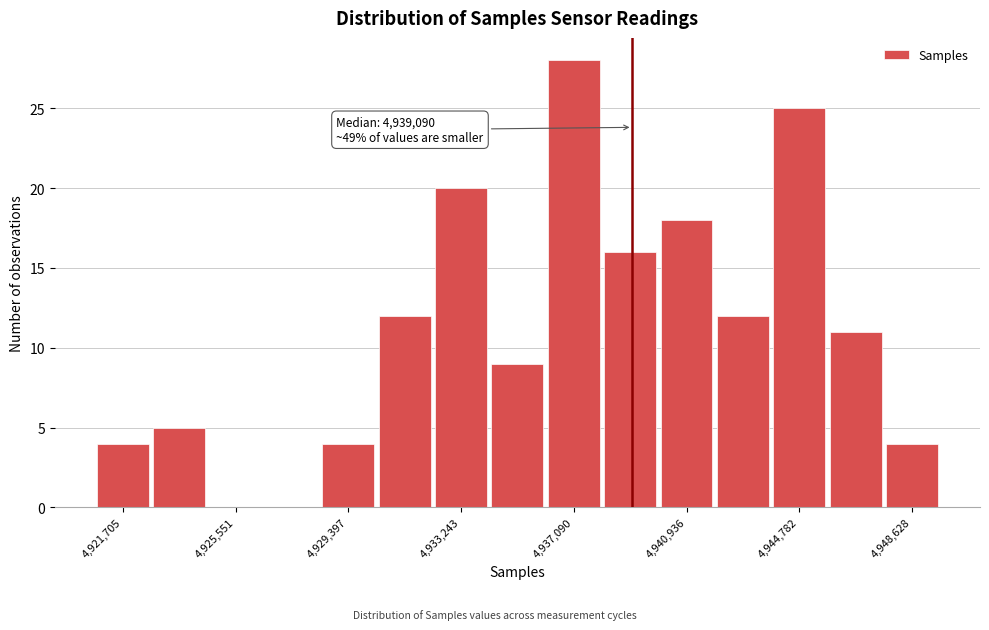

Read against the x-axis, roughly where is the centre of the tallest bar?

4937000